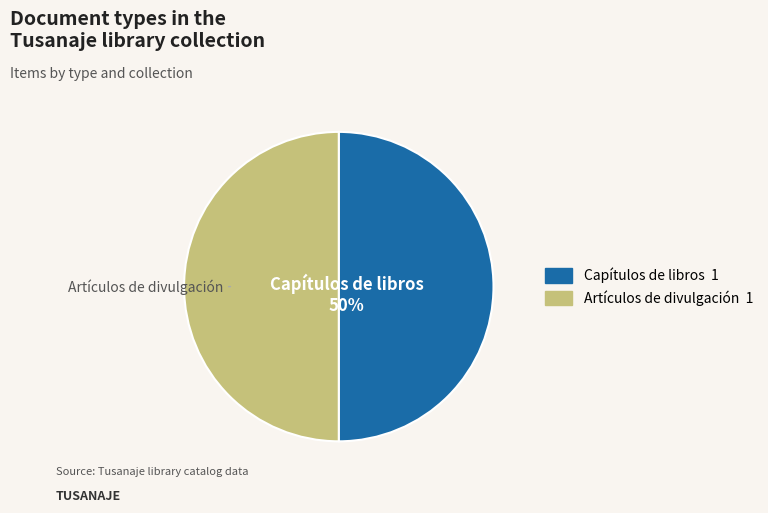

To the nearest percent, what is the average slice percentage?

50%